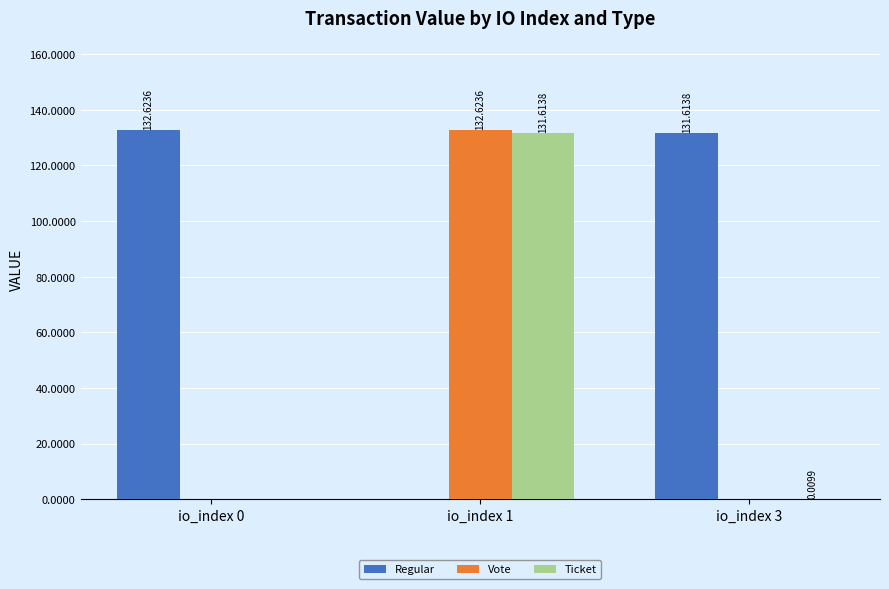

The Ticket series shows 131.6 at io_index 1. True or false?

True